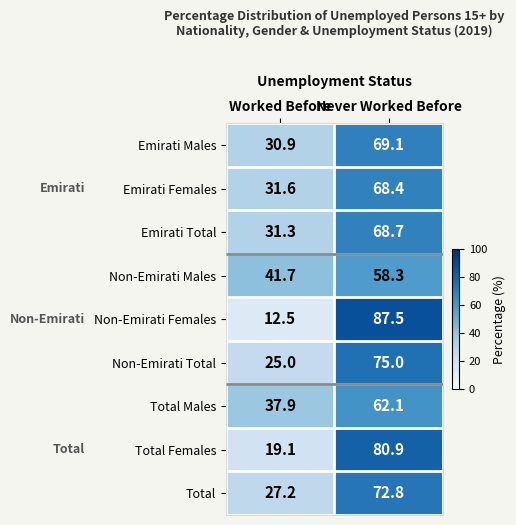

What is the smallest value displayed?

12.5